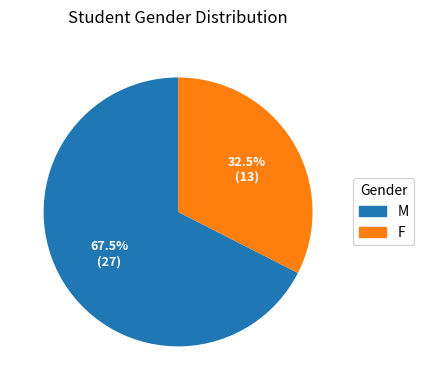

Rank the categories by value from lowest to highest.

F, M